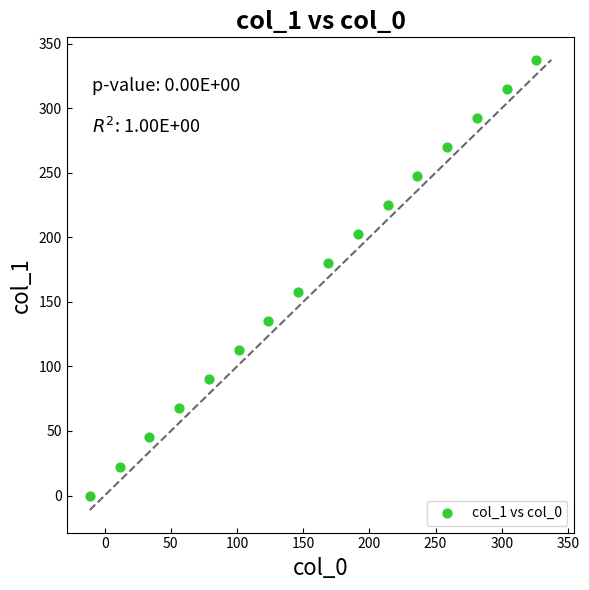

What is the range of Y values (max minus min)?

337.5